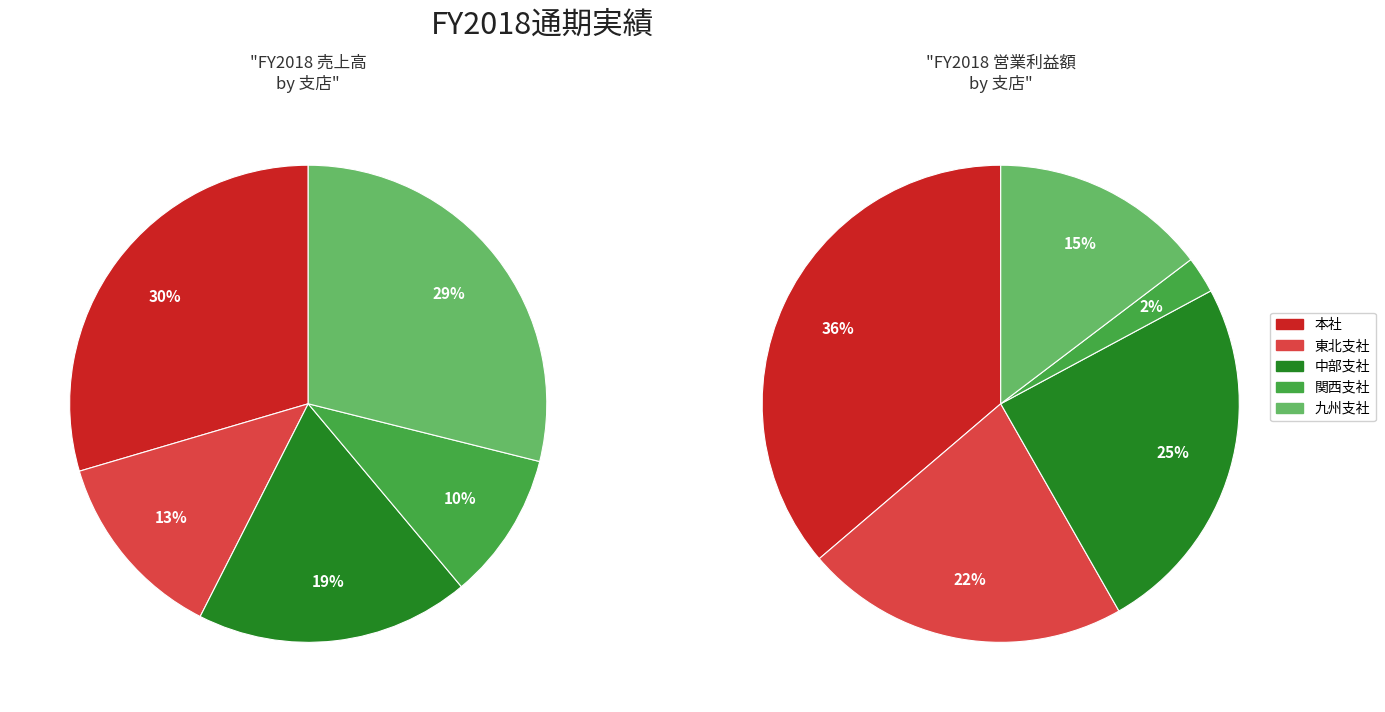

How many slices are in this pie chart?

5